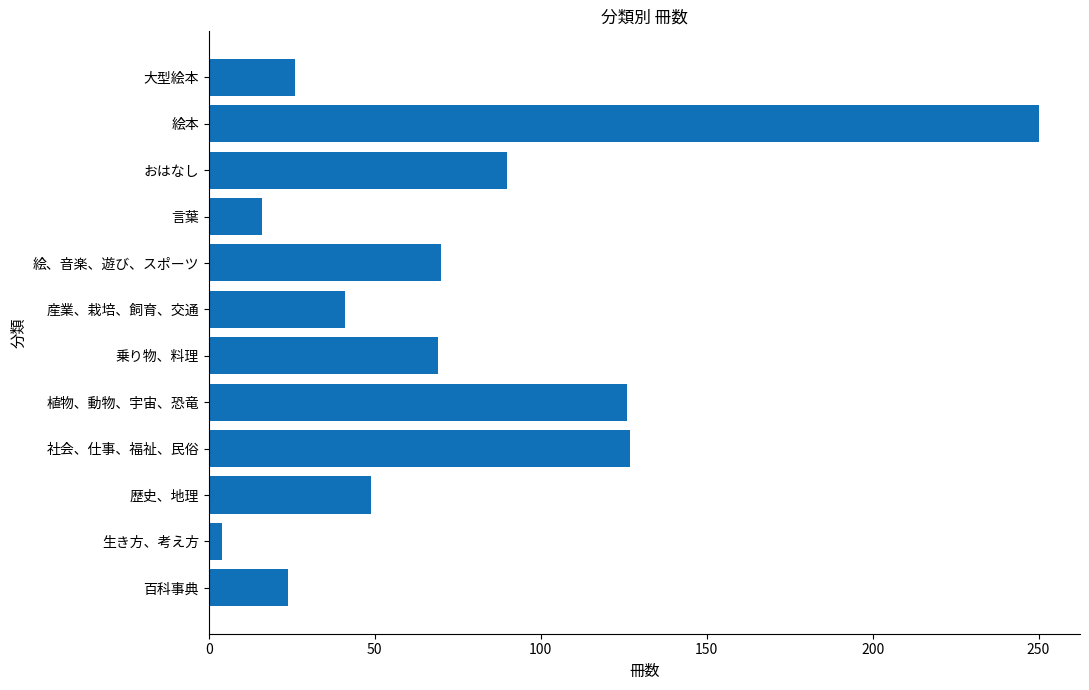

What is the average value?

74